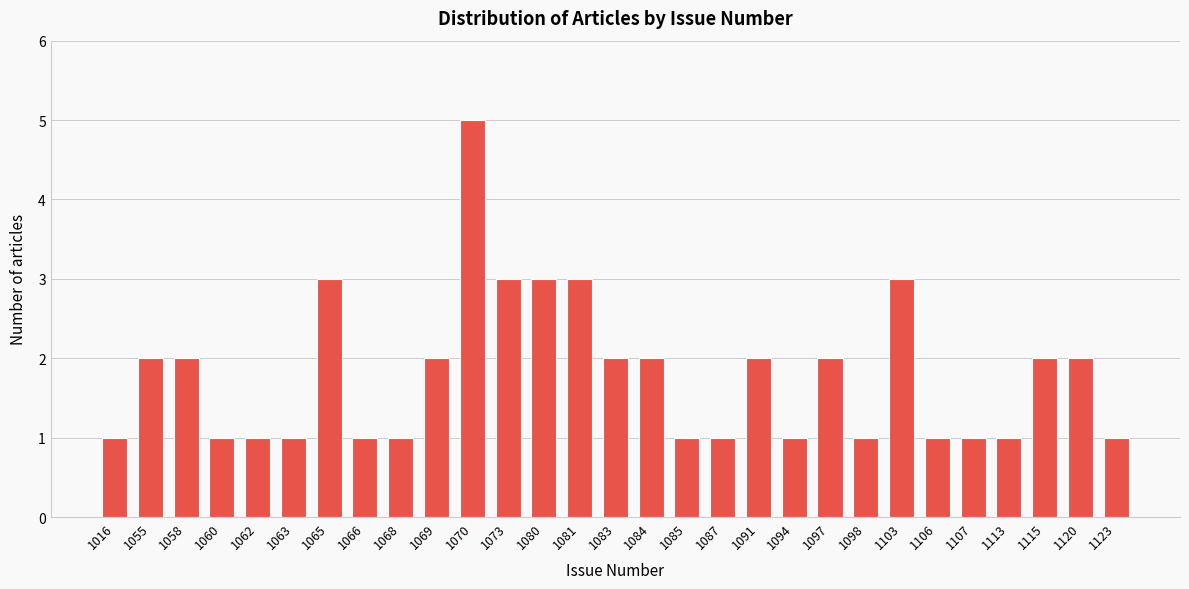

Reading right to left, extract all data points from this chart.

1	2	2	1	1	1	3	1	2	1	2	1	1	2	2	3	3	3	5	2	1	1	3	1	1	1	2	2	1